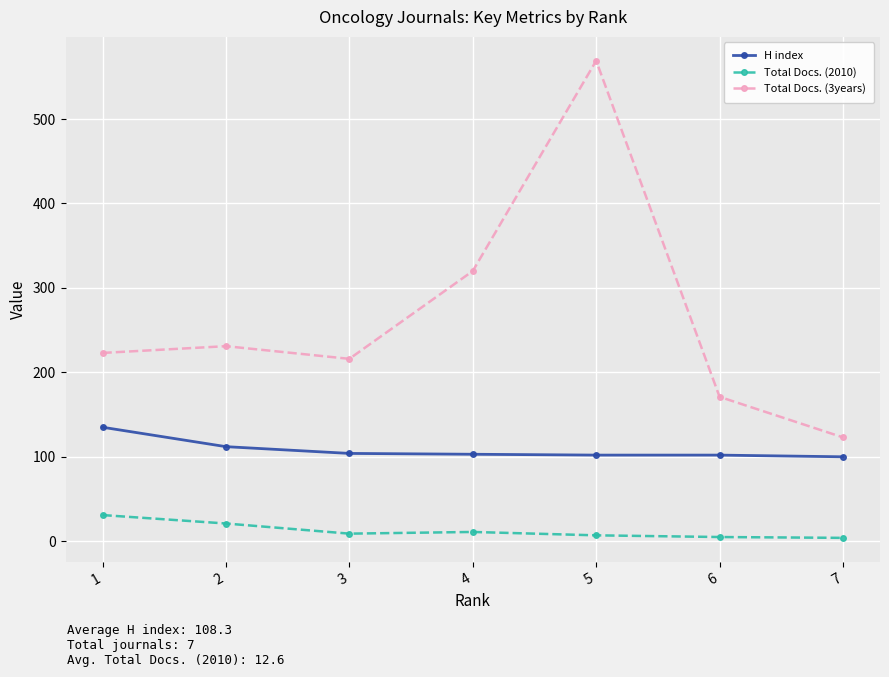

The value of H index at 4 is 103. True or false?

True